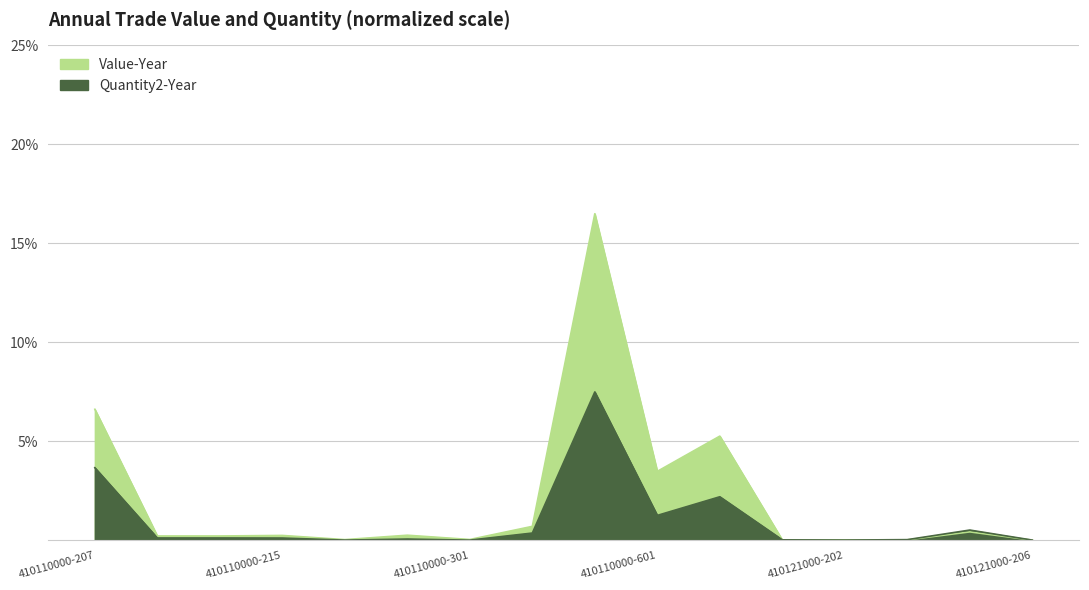

The value of Value-Year at 410110000-304 is 16.5. True or false?

True